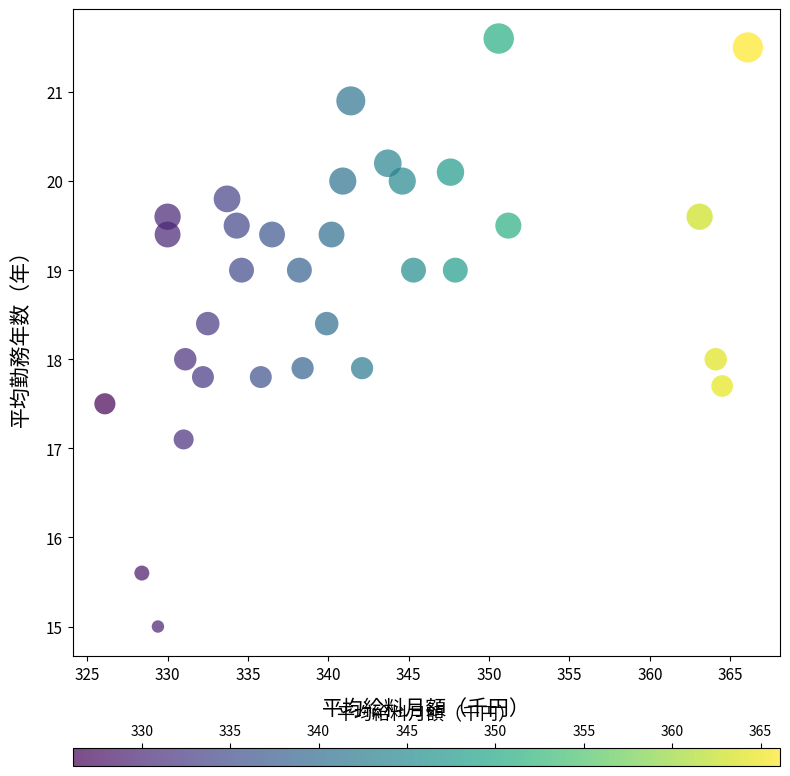

What is the range of X values (max minus min)?

40.0